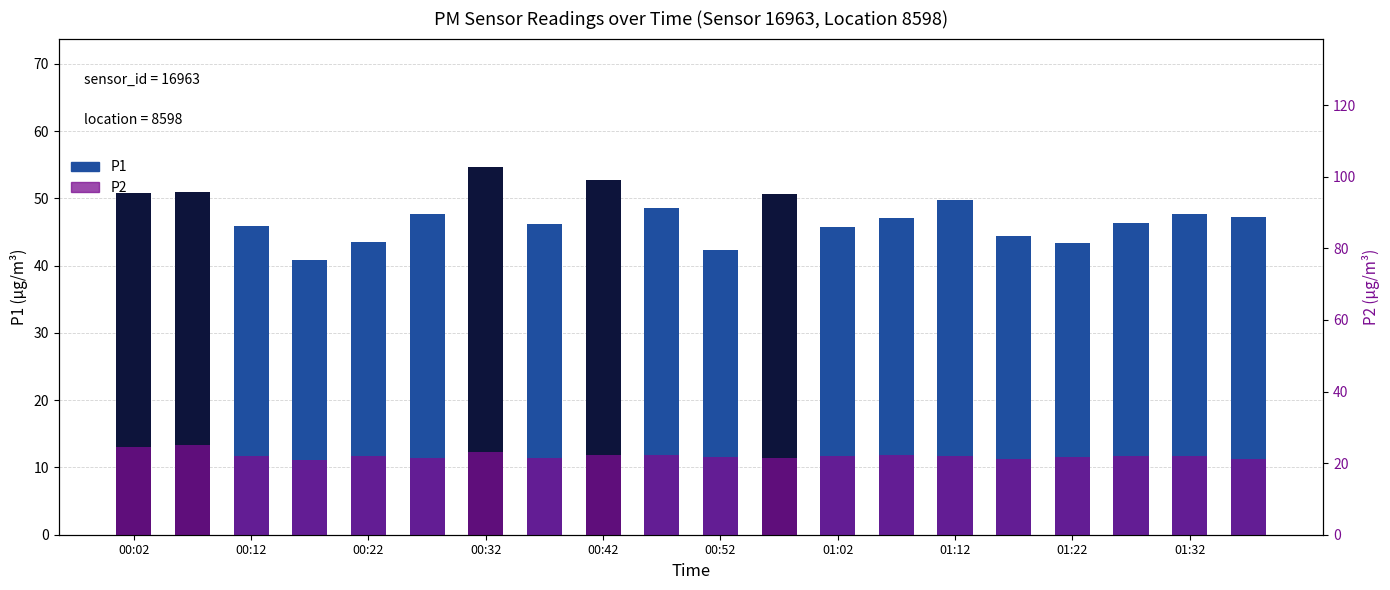

How many values in the P1 series exceed 47?

11